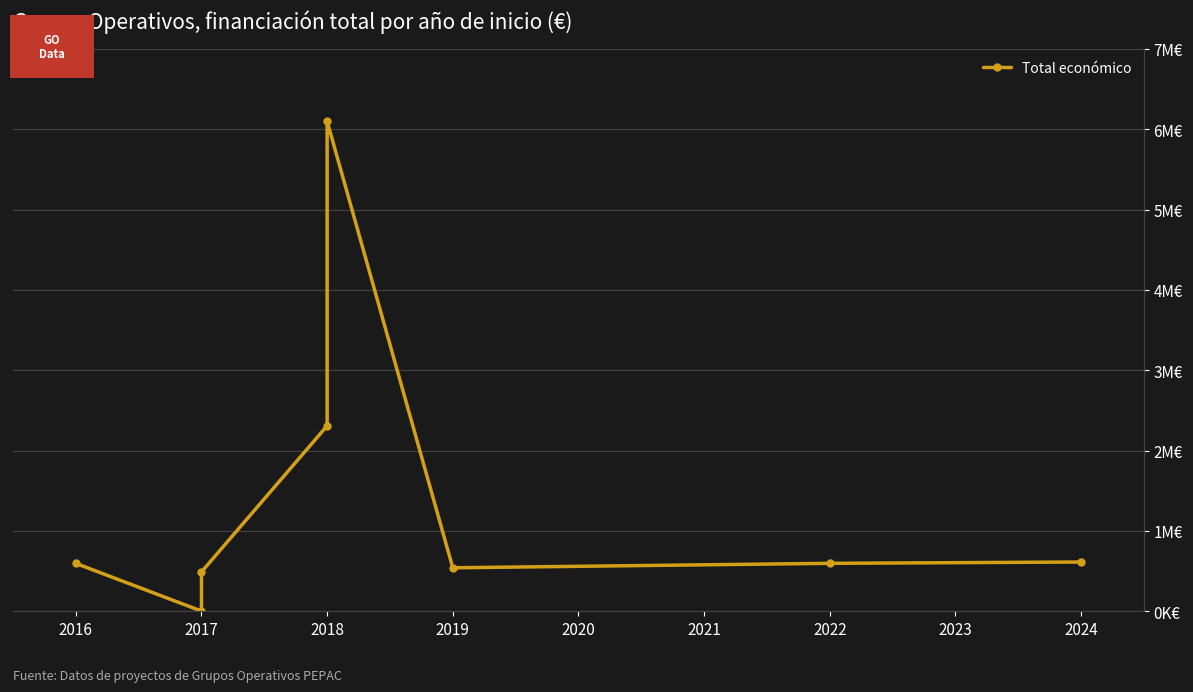

Which has a higher value, 2017 or 2016?

2016